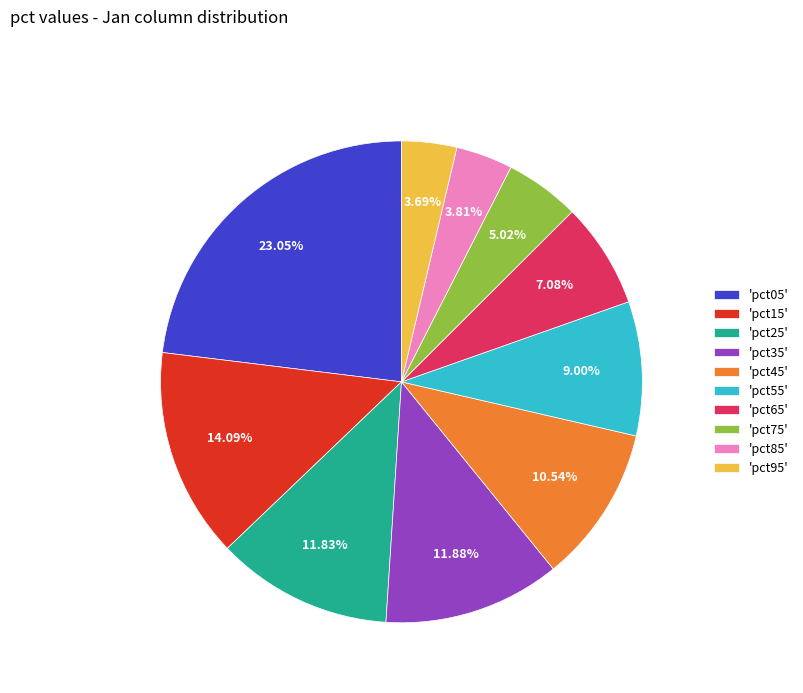

Is 'pct25' the majority of the pie?

No